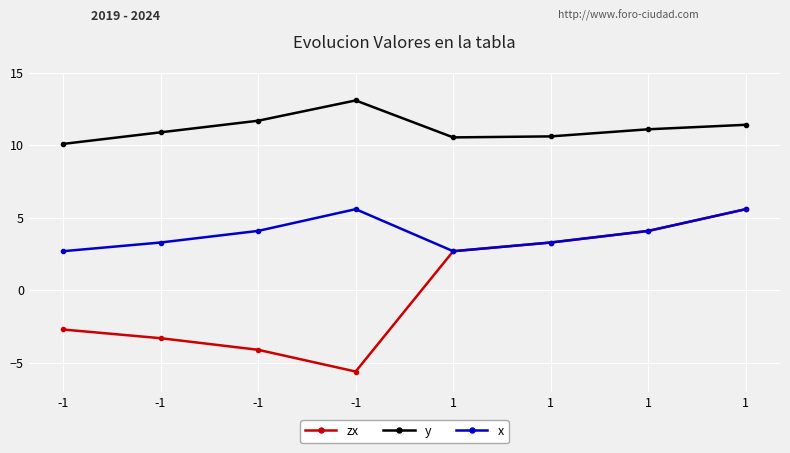

How many series are shown in this chart?

3